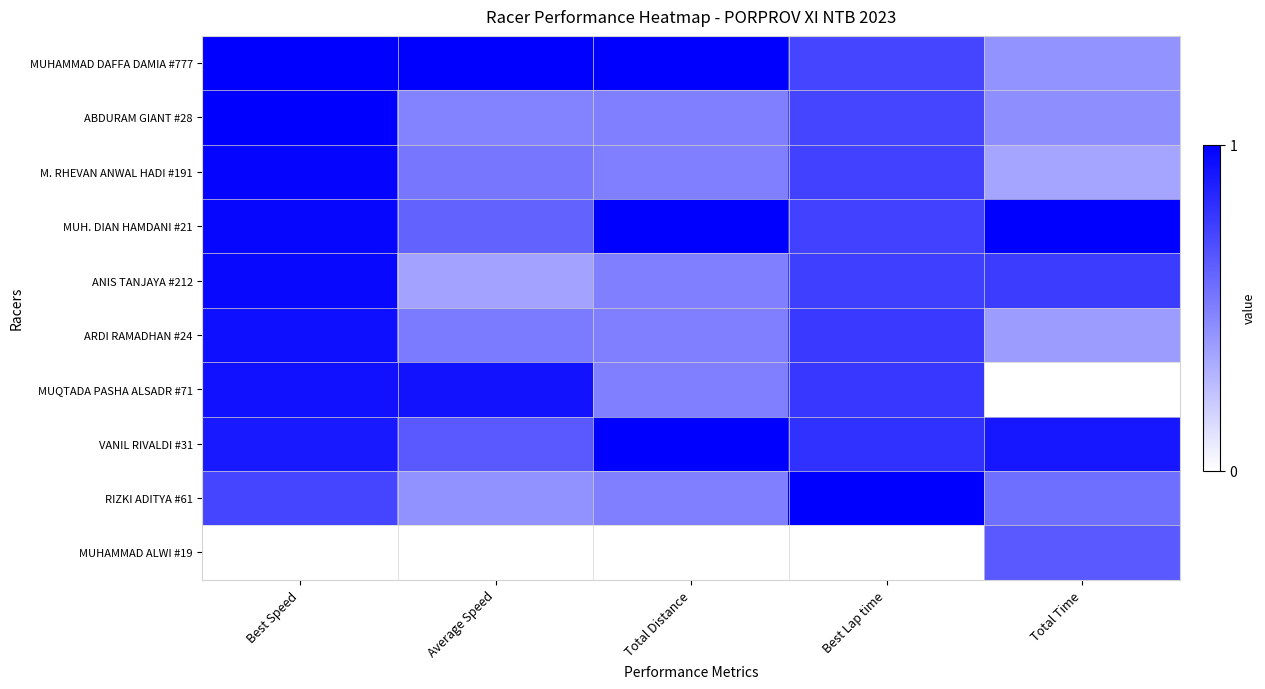

At how many categories does at least one series exceed 0?

5